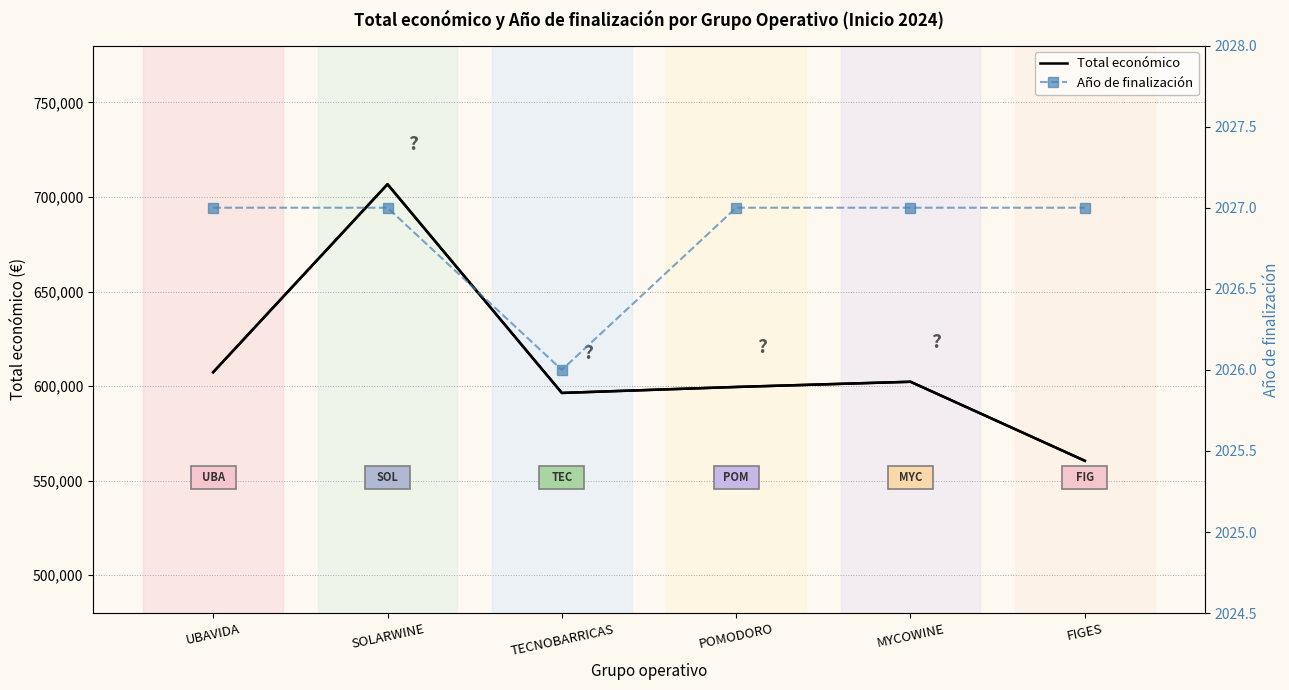

What is the greatest value displayed?

706697.0